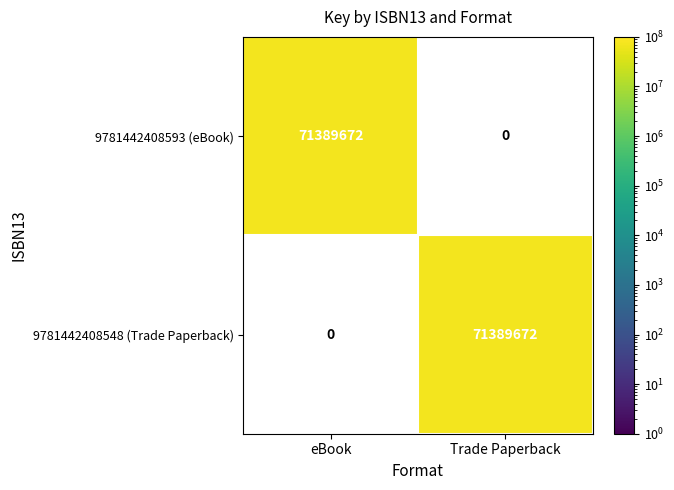

Reading left to right, what are all the values shown in this chart?

9781442408593 (eBook): eBook=71389672	Trade Paperback=0
9781442408548 (Trade Paperback): eBook=0	Trade Paperback=71389672